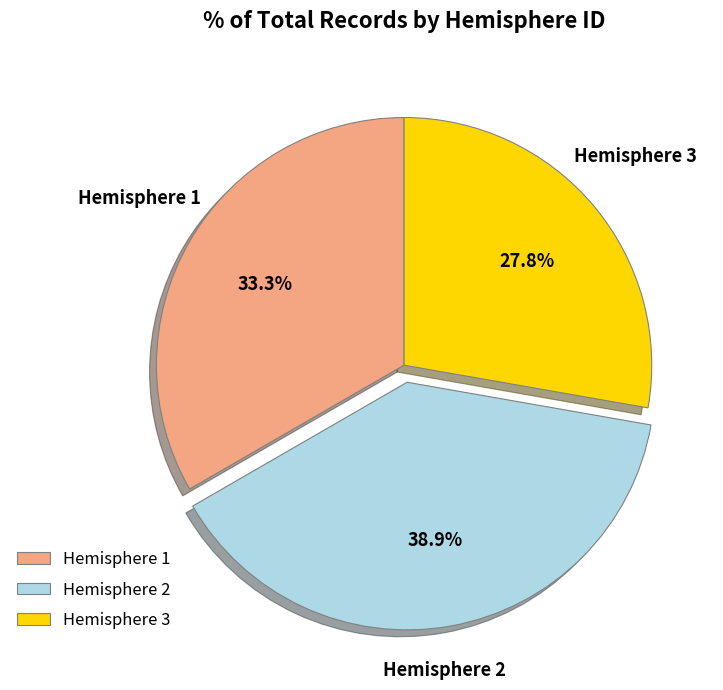

Which slice is the largest?

Hemisphere 2